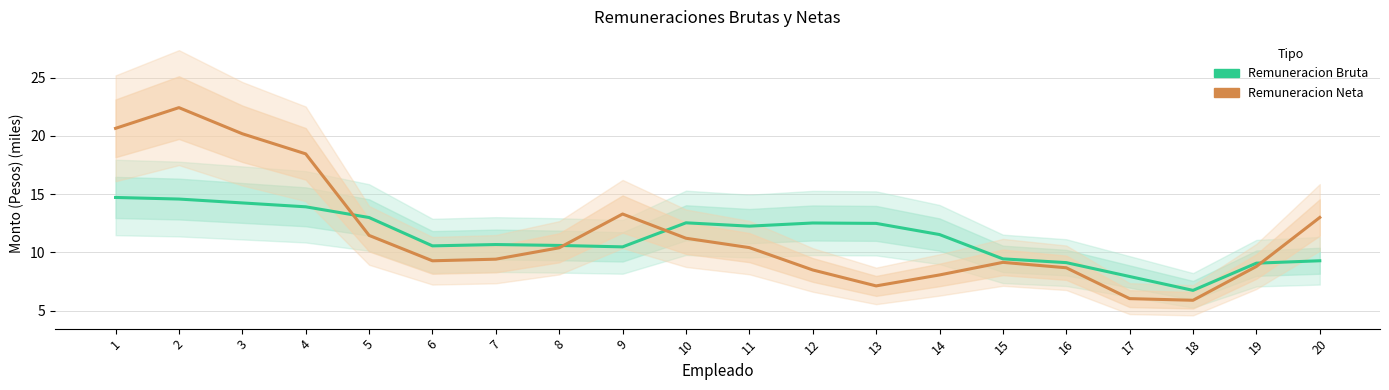

What is the maximum value shown in the chart?

22.4